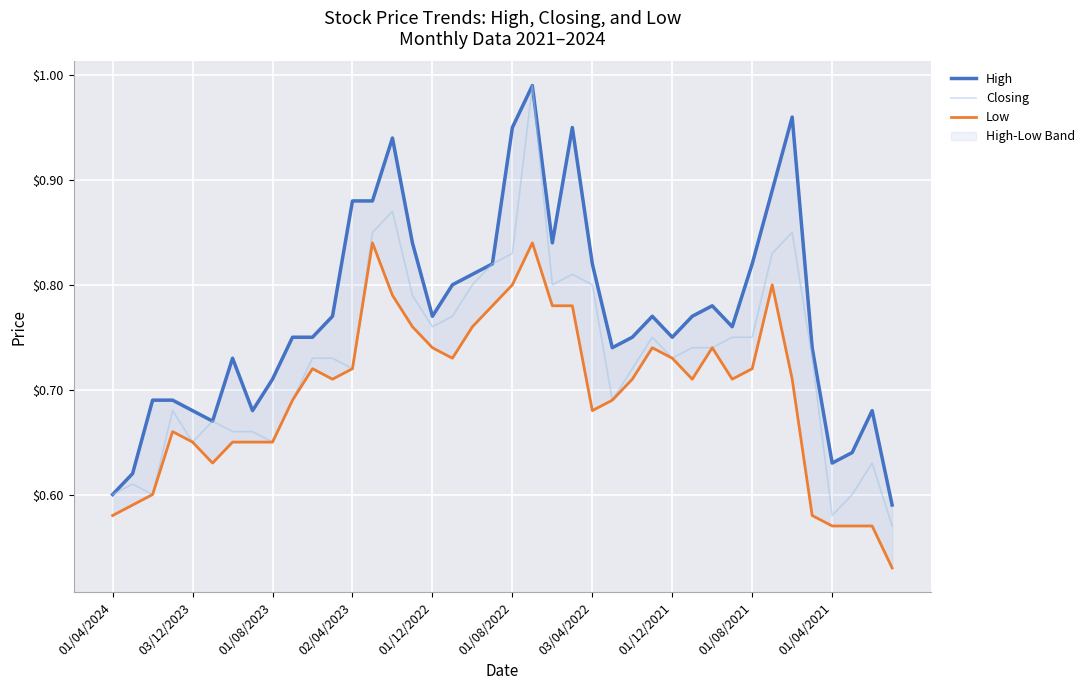

At which category is the sum across all series the highest?

21